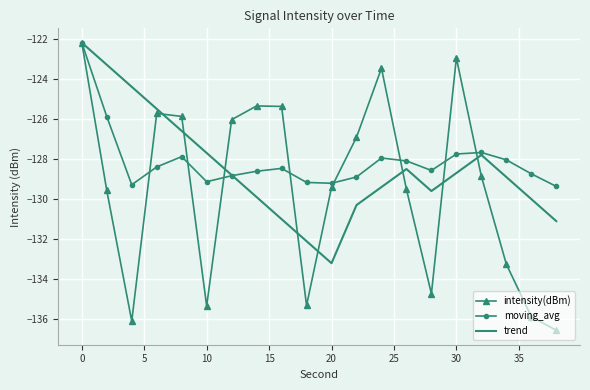

What is the greatest value displayed?

-122.2